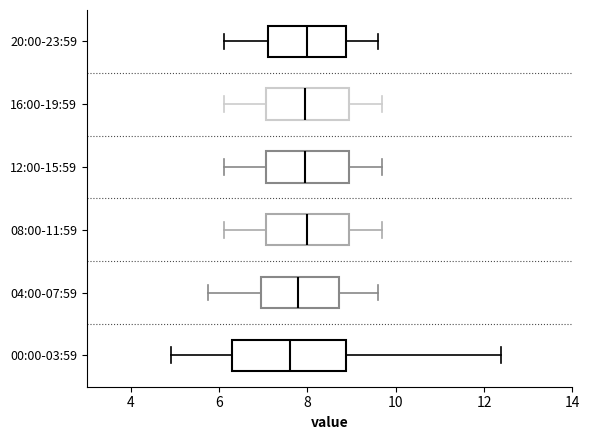

Which box is the widest, from its left edge to its right edge?

00:00-03:59